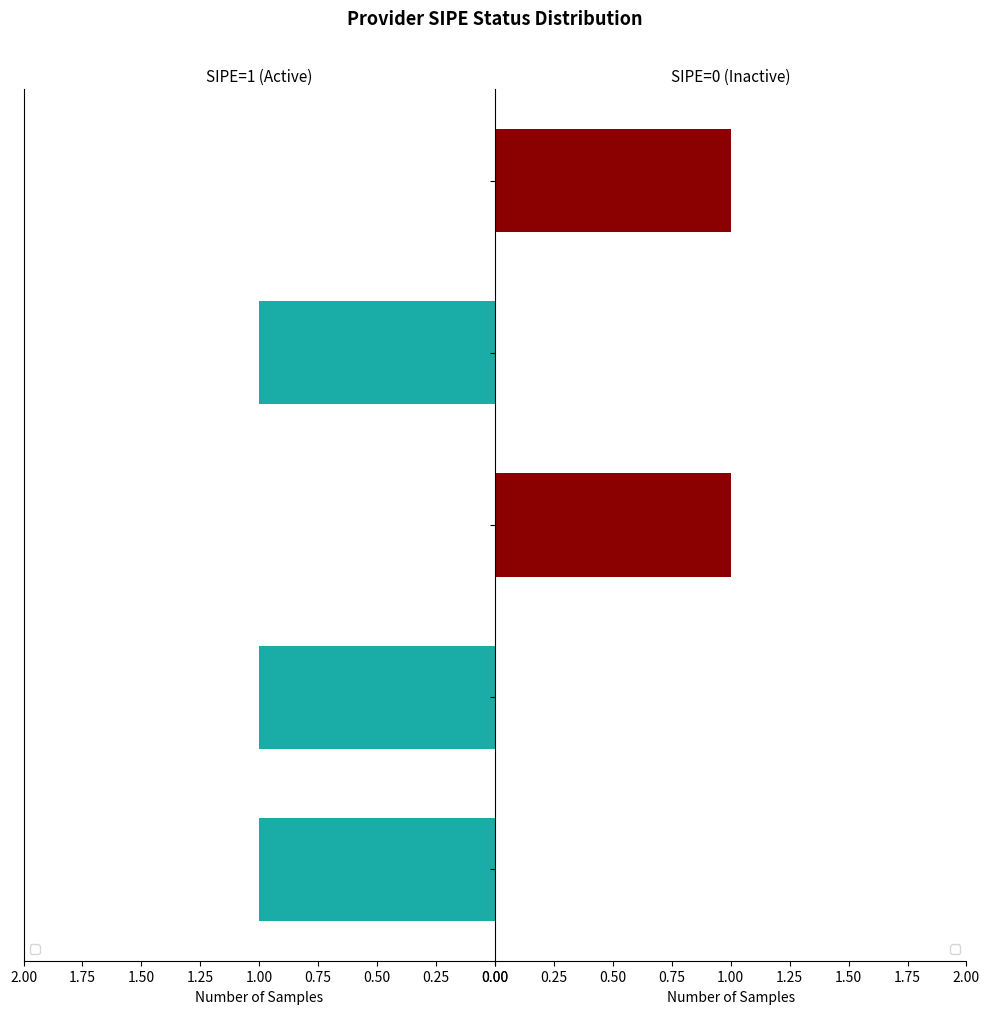

How many values are between 0 and 1?

5